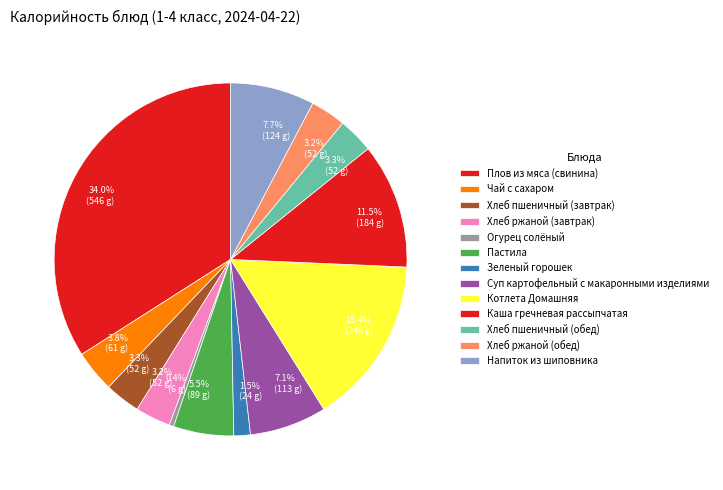

To the nearest percent, what portion does Хлеб пшеничный (завтрак) represent?

3%